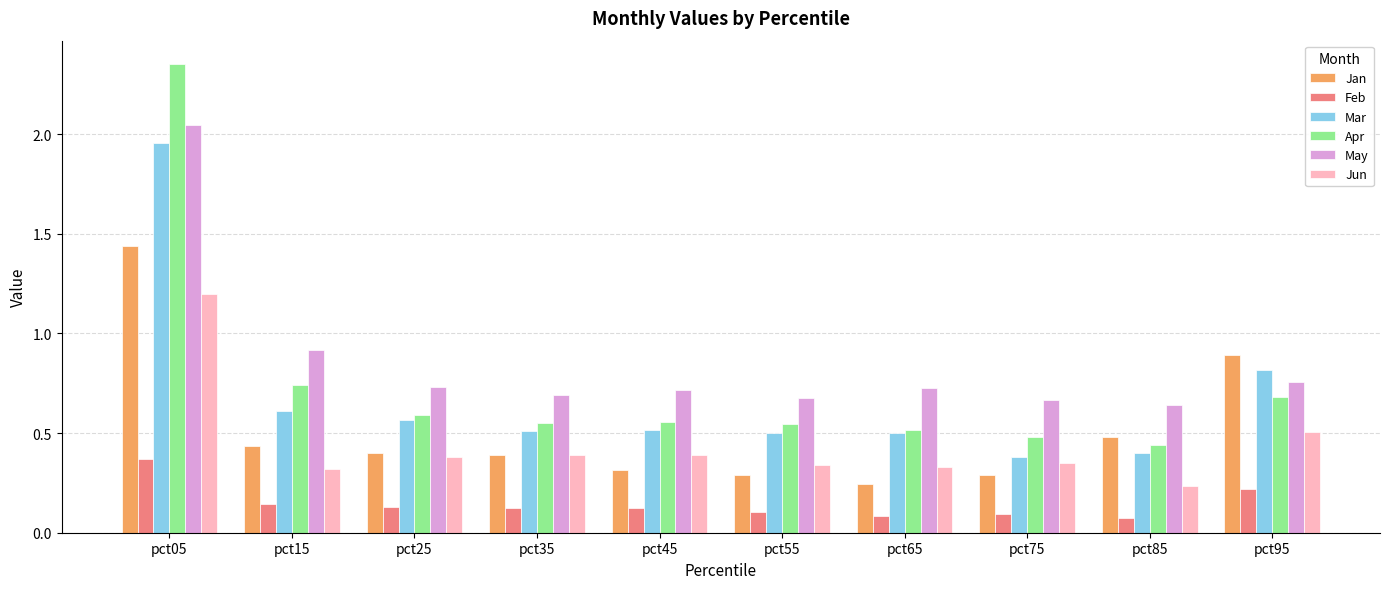

At which category is the sum across all series the highest?

pct05